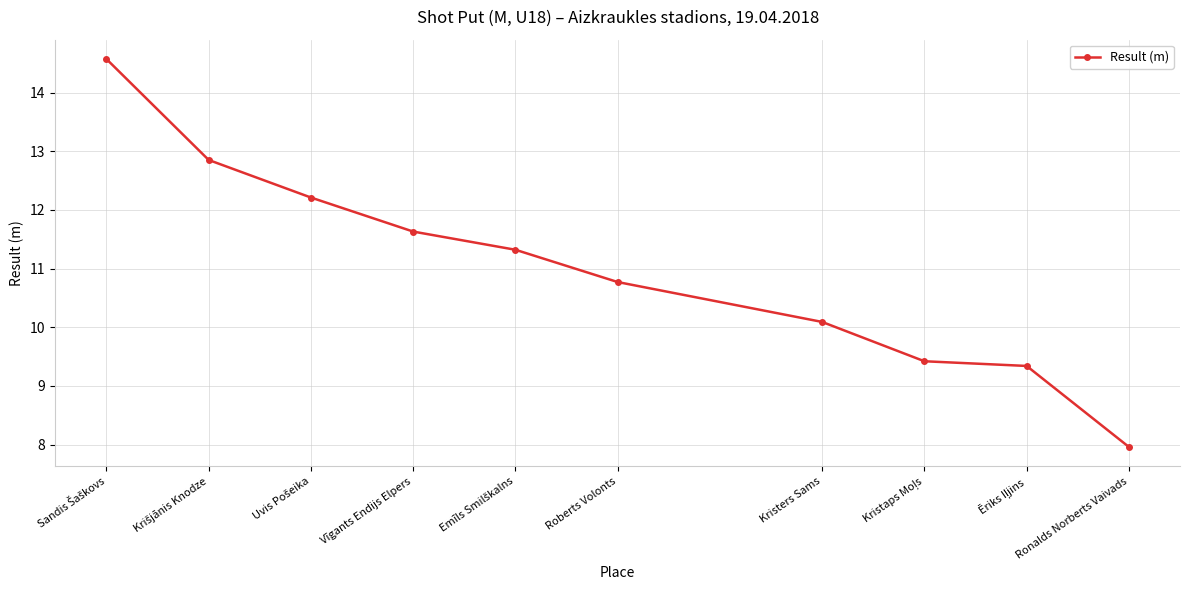

What value does the data have at Ronalds Norberts Vaivads?

8.0